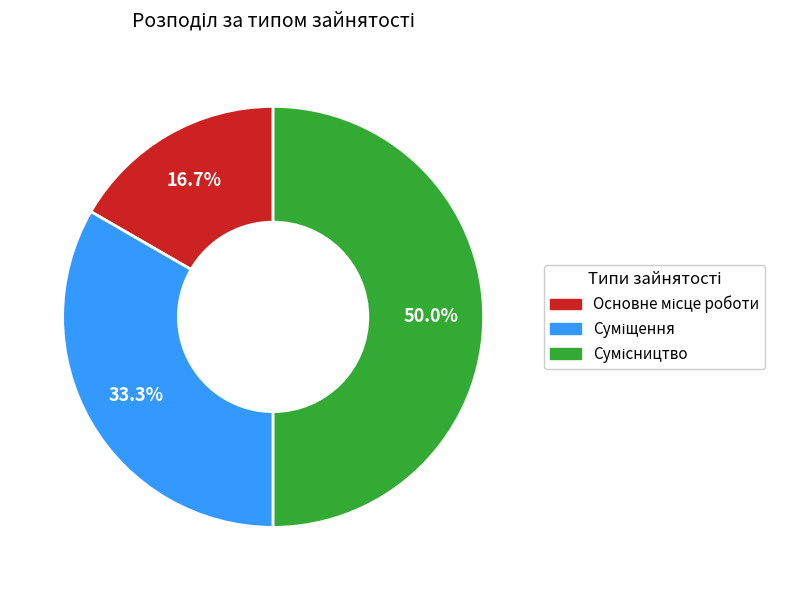

To the nearest percent, what is the combined percentage of Суміщення and Основне місце роботи?

50%